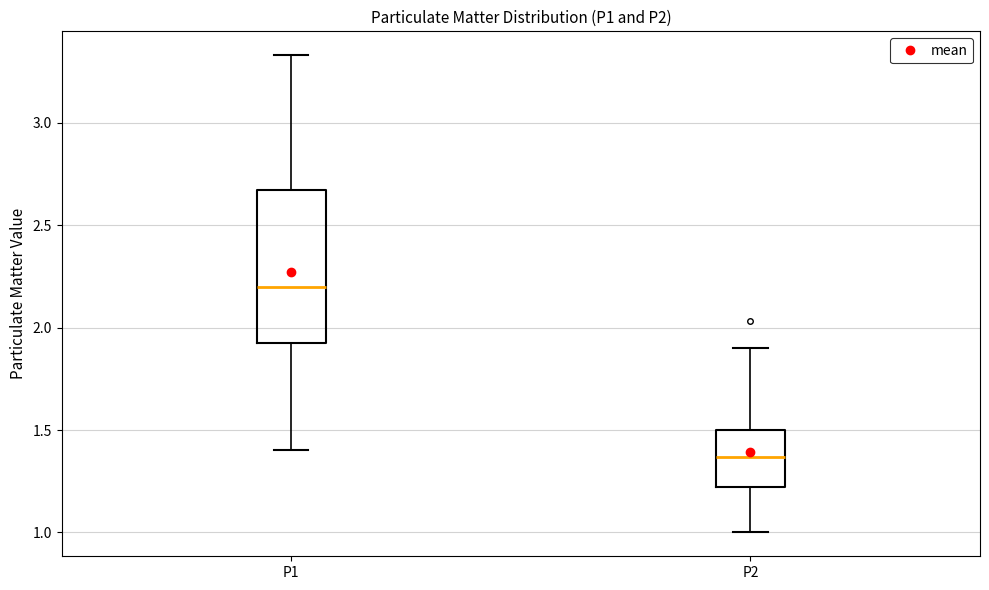

Reading left to right, read every box against the y-axis: the position of its median line, the range the box covers, and the ends of its whiskers. The values are not printed on the chart, so give them approximately, as read against the axis.

P1: median 2.20, box 1.90 to 2.65, whiskers 1.40 to 3.35
P2: median 1.35, box 1.20 to 1.50, whiskers 1.00 to 1.90